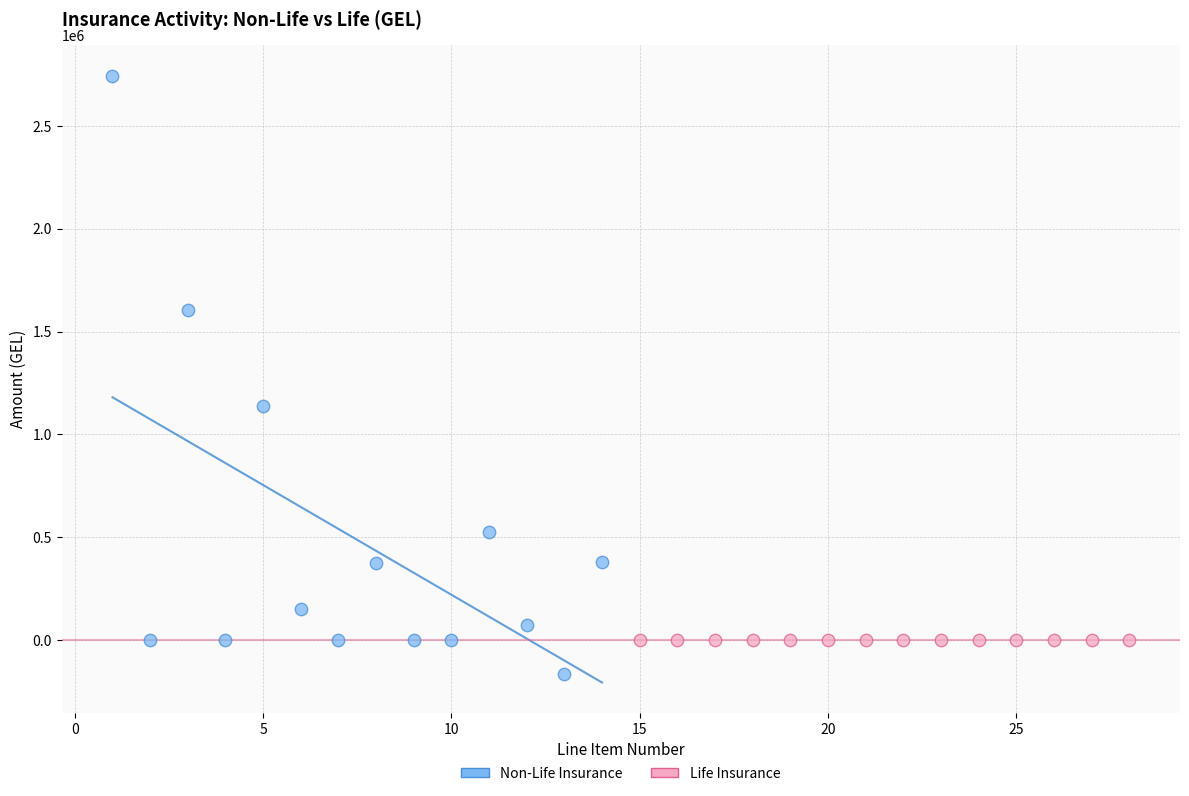

Which series contains the lowest Y value?

Non-Life Insurance